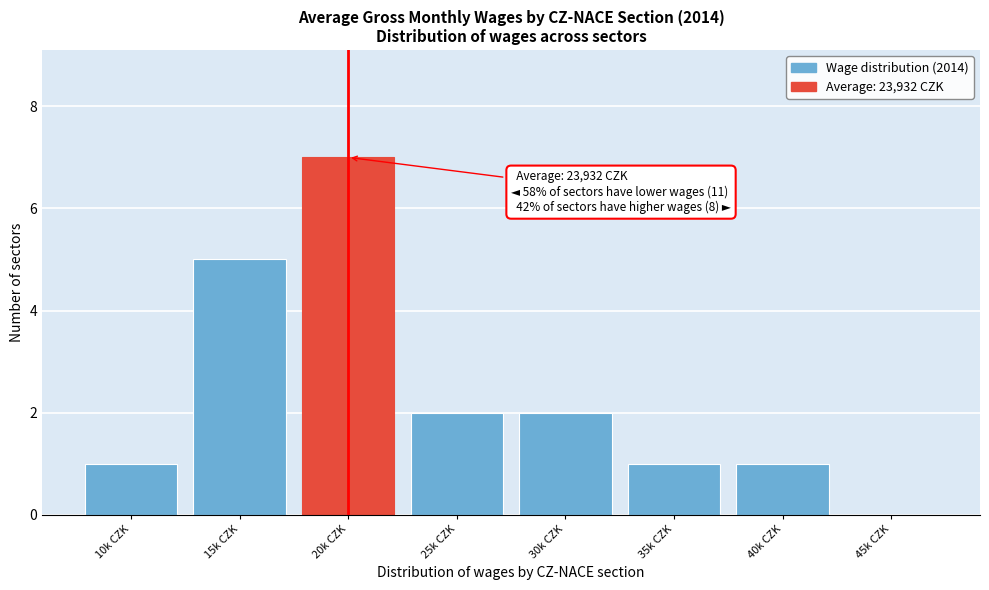

Reading left to right, what are all the values shown in this chart?

10k CZK=1	15k CZK=5	20k CZK=7	25k CZK=2	30k CZK=2	35k CZK=1	40k CZK=1	45k CZK=0